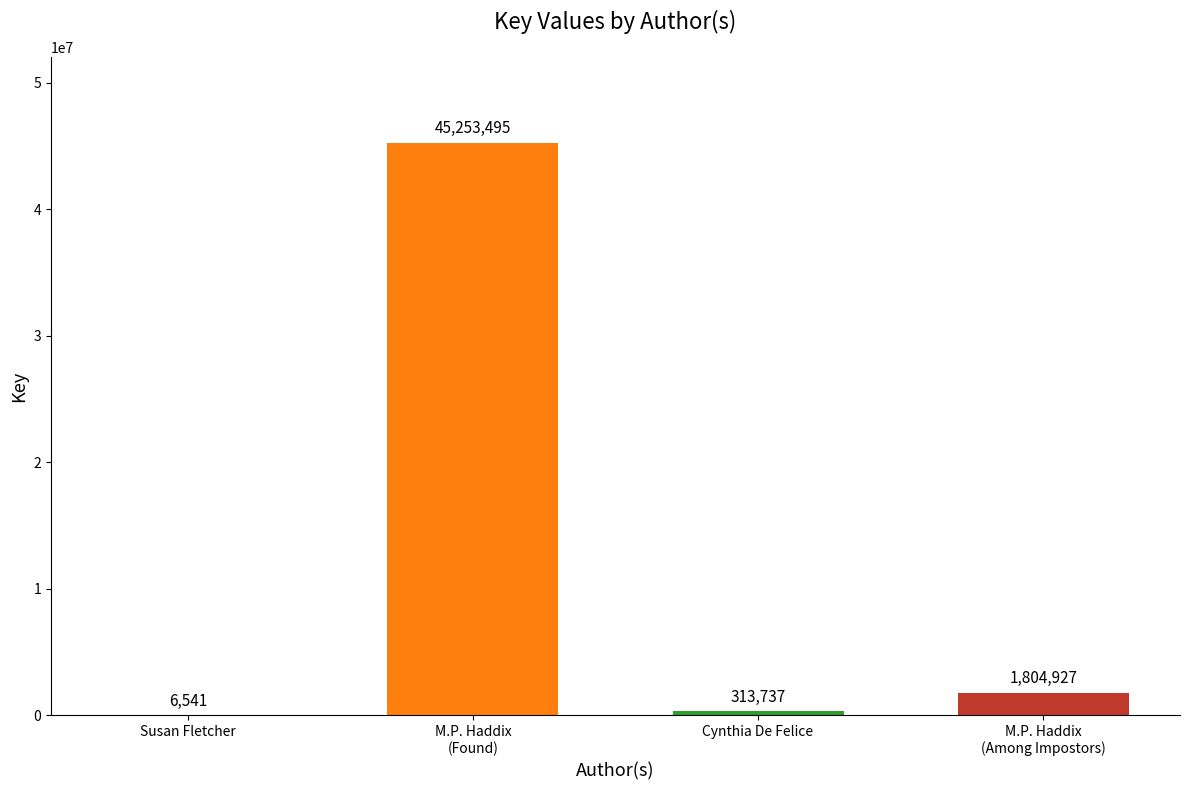

What is the maximum value shown in the chart?

45253495